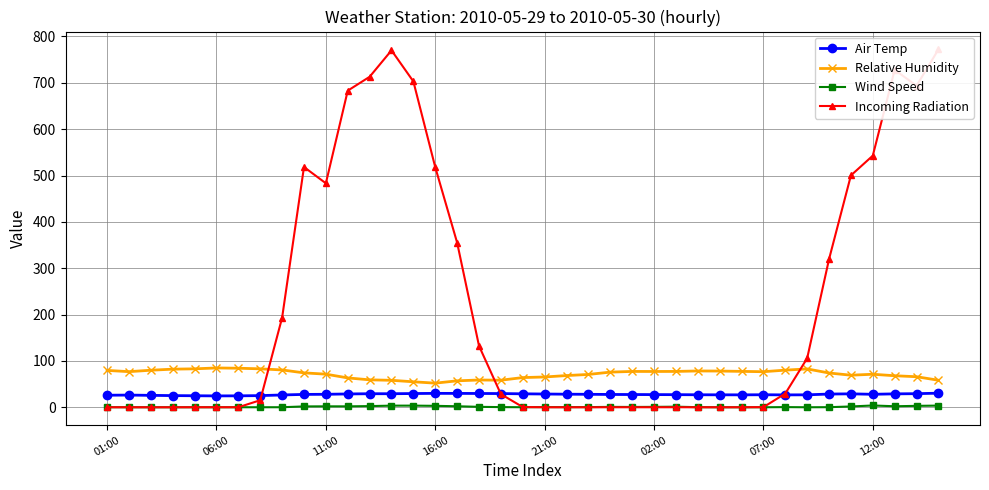

Rank the series by their maximum value, from highest to lowest.

Incoming Radiation, Relative Humidity, Air Temp, Wind Speed